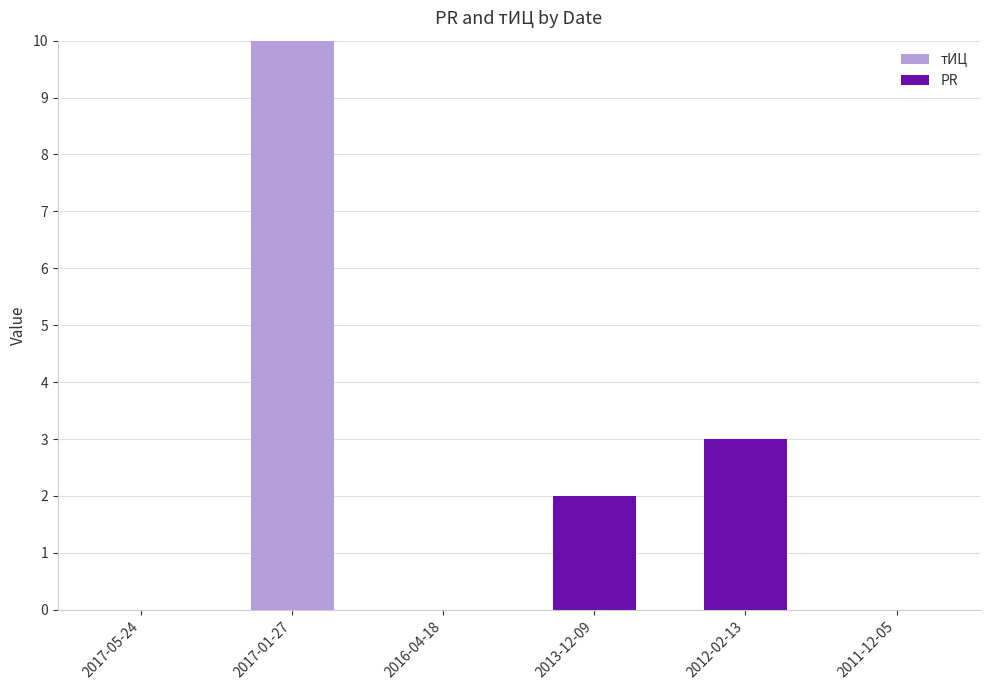

Reading left to right, transcribe the values for тИЦ.

2017-05-24=0	2017-01-27=10	2016-04-18=0	2013-12-09=0	2012-02-13=0	2011-12-05=0